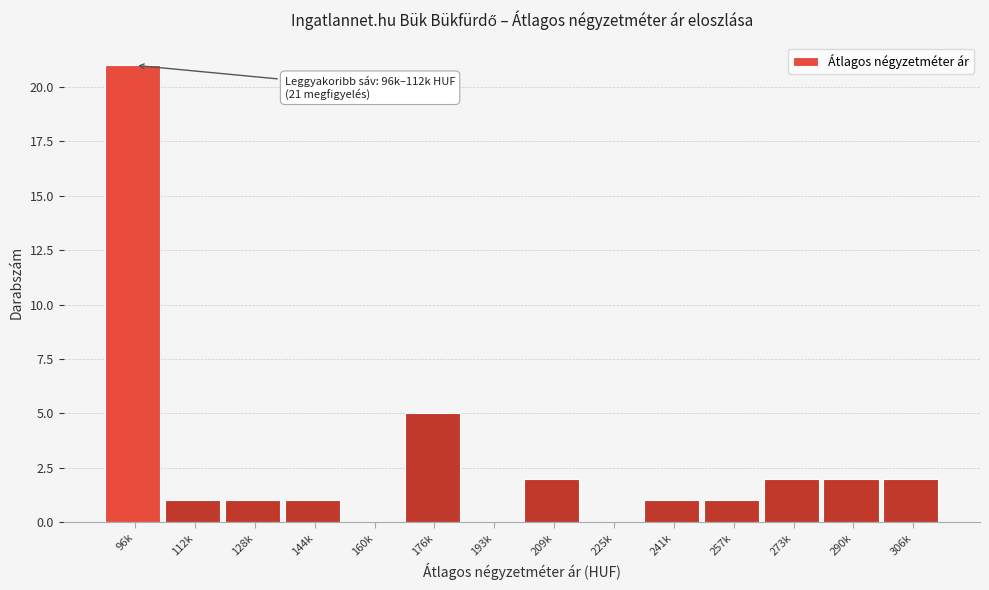

Reading right to left, extract all data points from this chart.

306k=2	290k=2	273k=2	257k=1	241k=1	225k=0	209k=2	193k=0	176k=5	160k=0	144k=1	128k=1	112k=1	96k=21